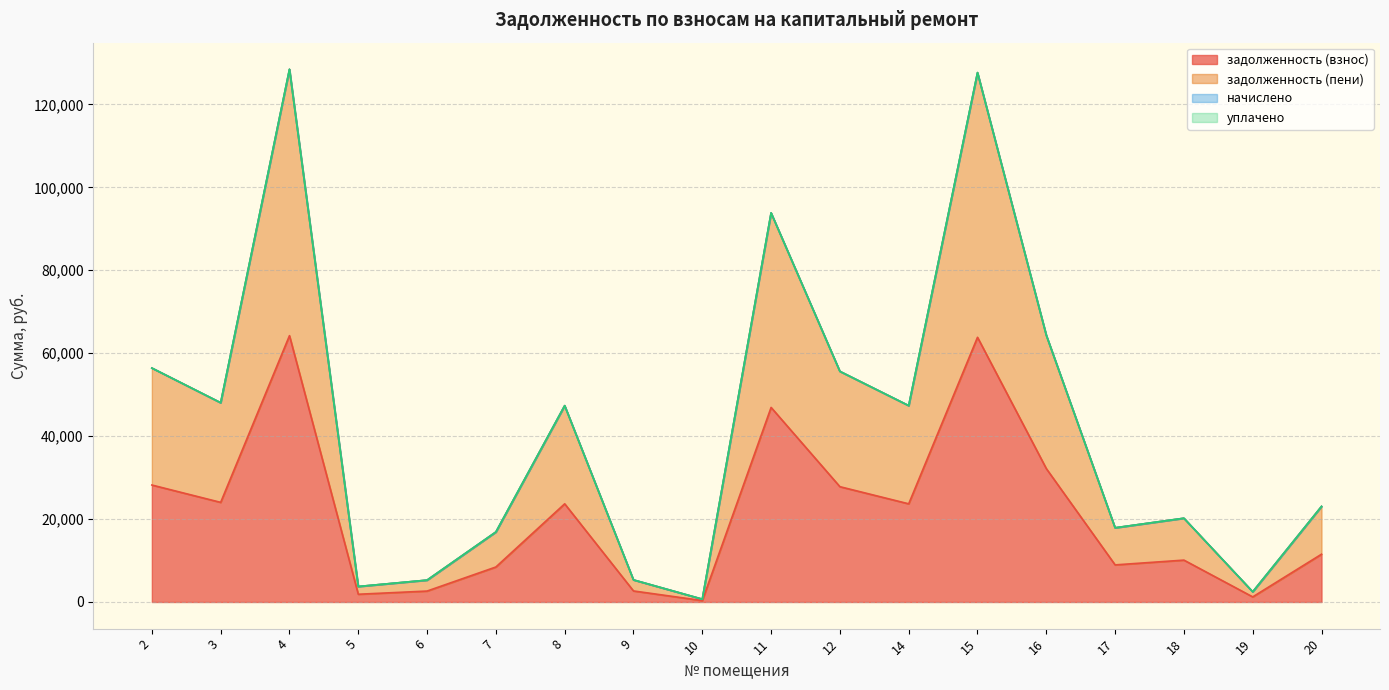

Does the chart display data point markers on the line(s)?

No